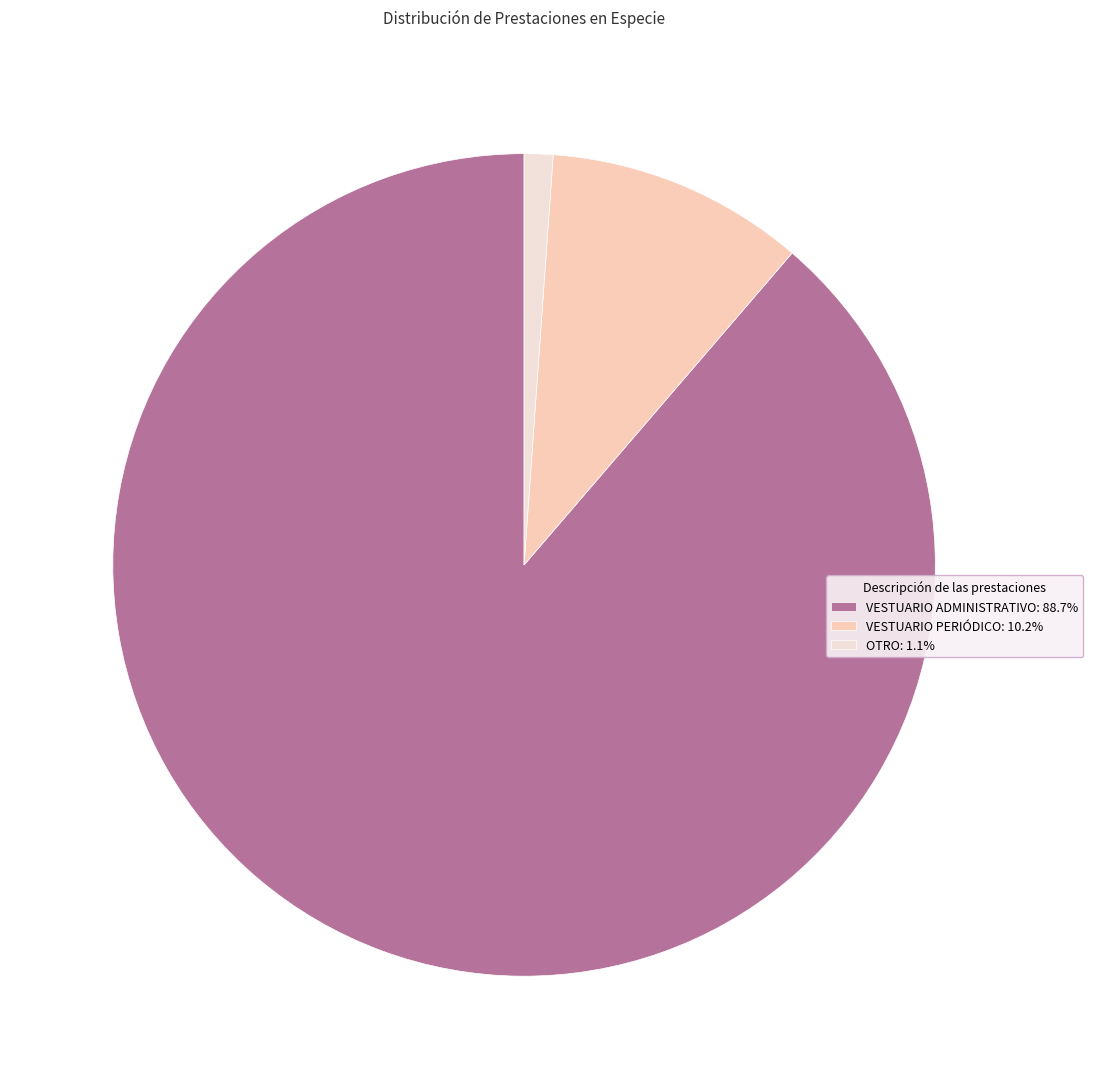

Which category has the smallest portion of the pie?

OTHER